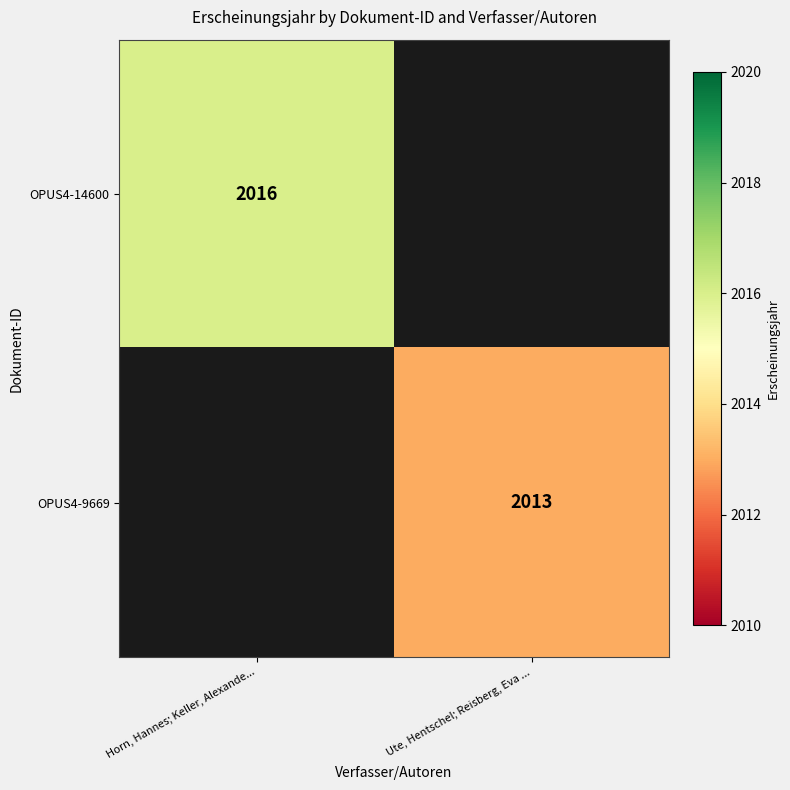

The OPUS4-9669 series shows 2013 at Ute, Hentschel; Reisberg, Eva .... True or false?

True